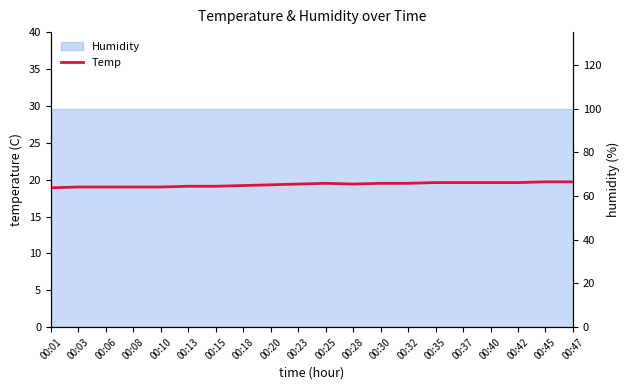

The chart shows a value of 8.8 at 00:47. True or false?

False